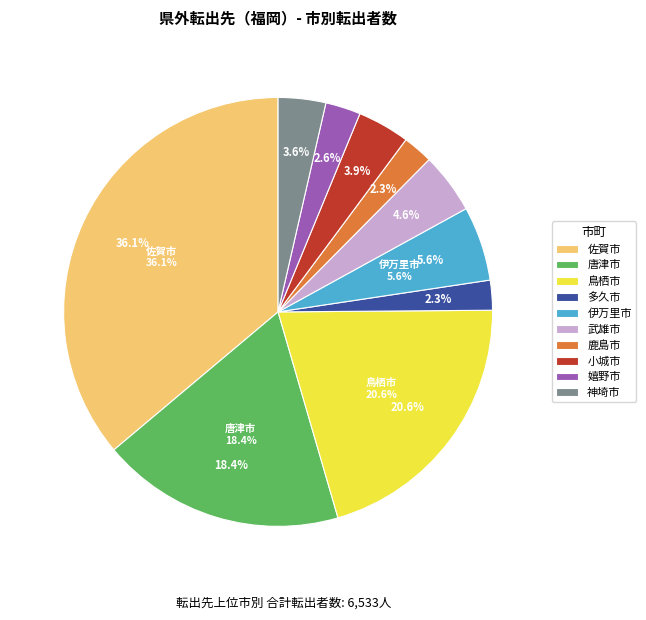

To the nearest percent, what is the combined percentage of 小城市 and 佐賀市?

40%